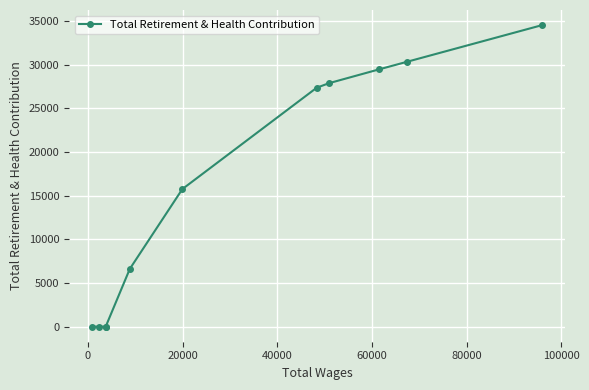

Does the chart display data point markers on the line(s)?

Yes